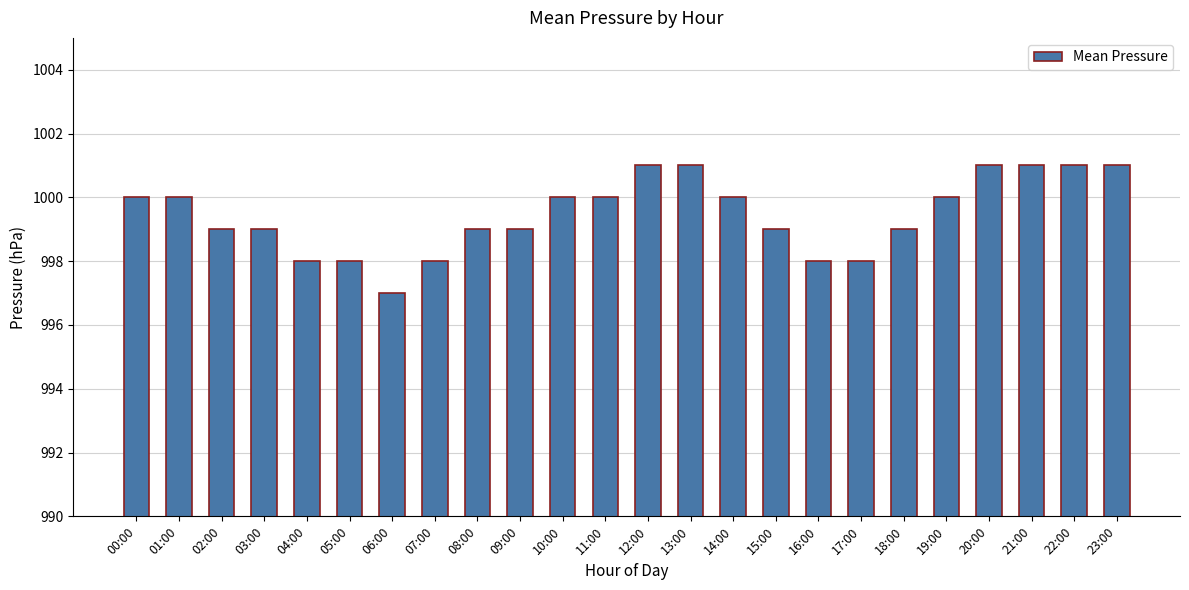

Reading right to left, list all the values displayed in this chart.

1001	1001	1001	1001	1000	999	998	998	999	1000	1001	1001	1000	1000	999	999	998	997	998	998	999	999	1000	1000